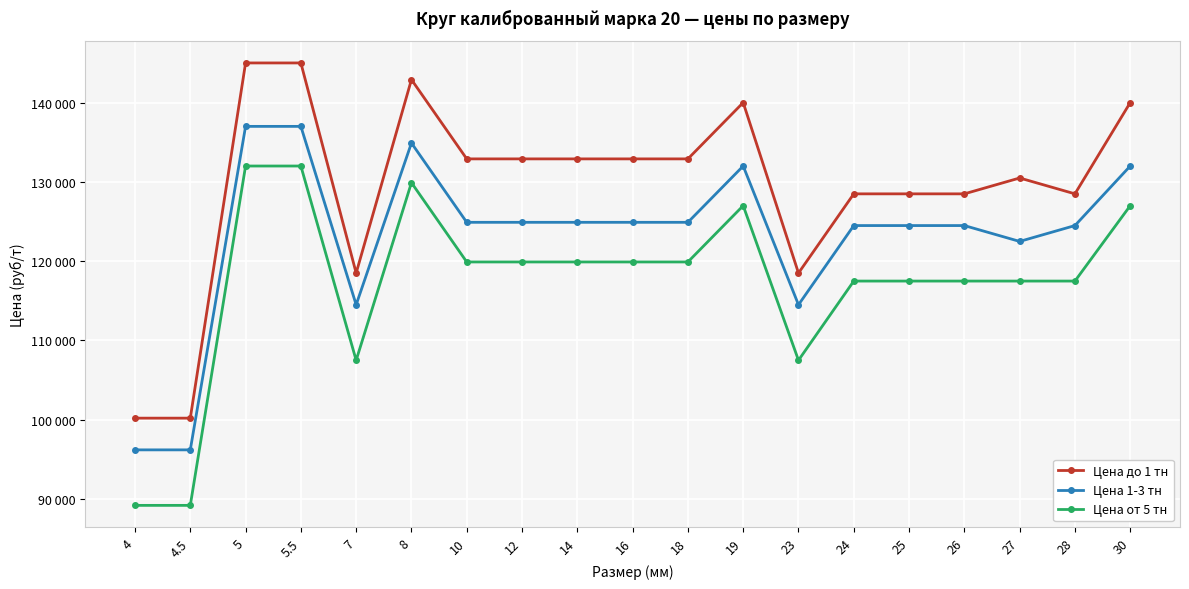

Does the chart have visible grid lines?

Yes